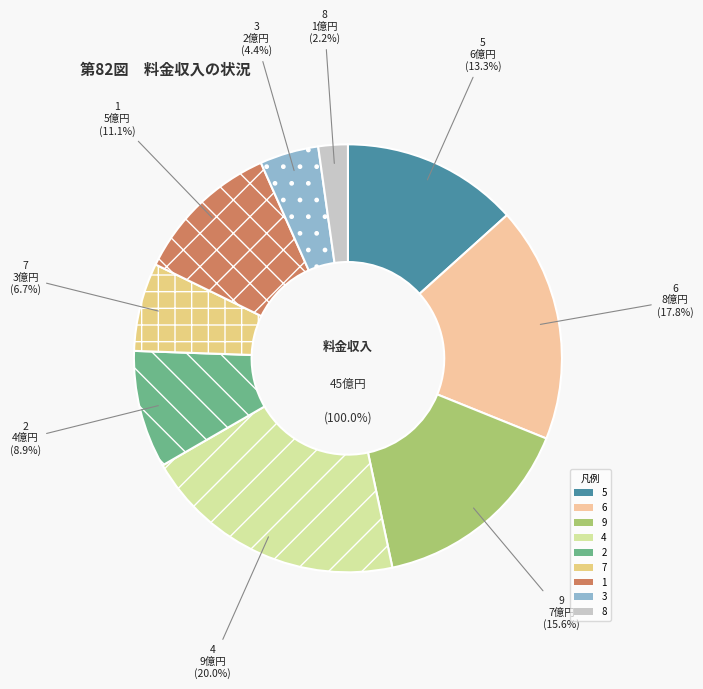

To the nearest percent, what is the combined percentage of 7 and 6?

24%